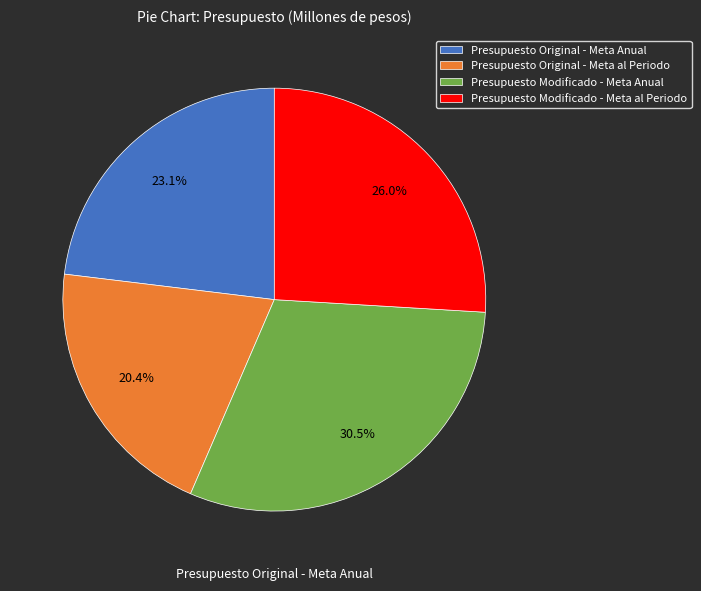

To the nearest percent, what is the difference between the Presupuesto Original - Meta Anual and Presupuesto Modificado - Meta Anual slice percentages?

7%